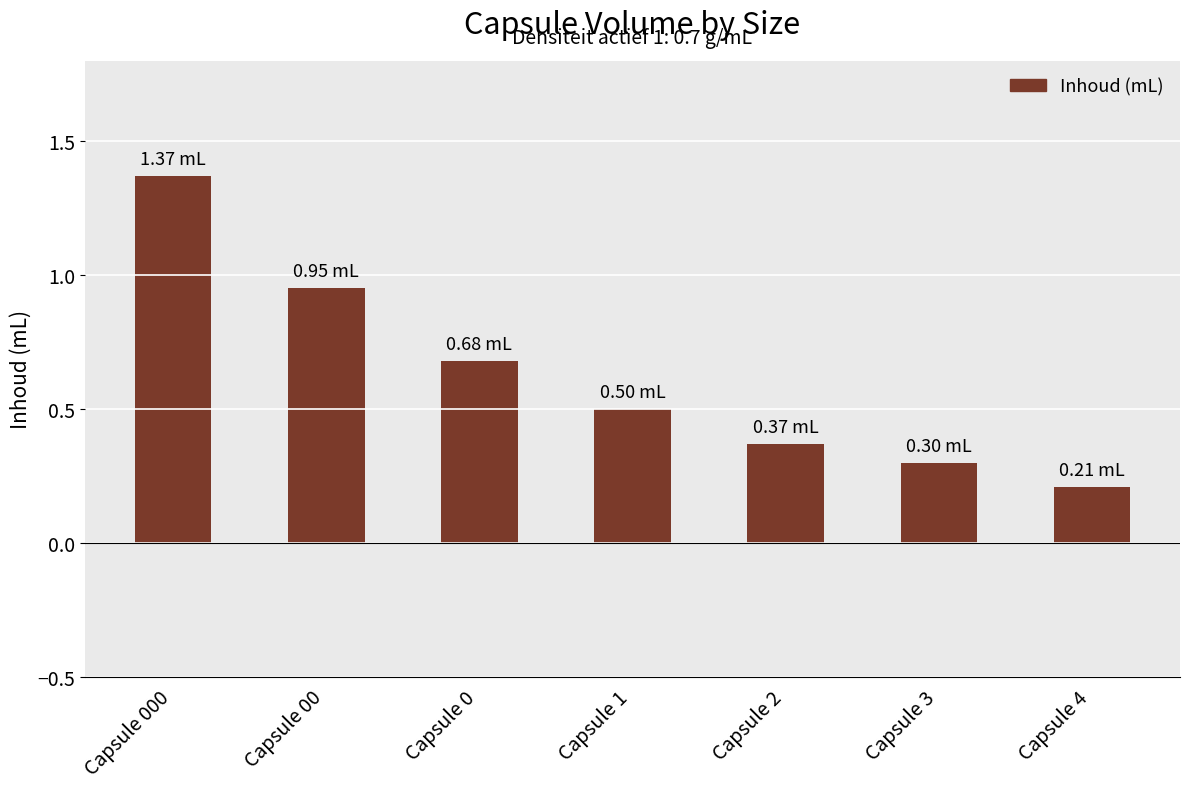

Which category has the lowest value across all series?

Capsule 4